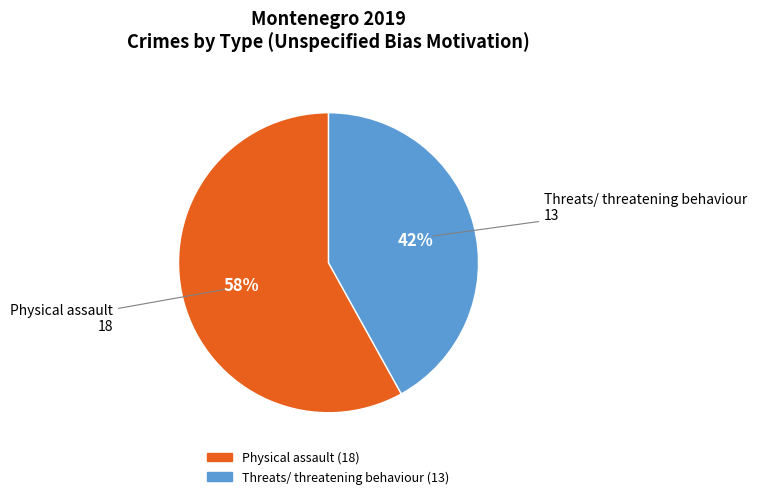

Is there any slice that represents more than half of the pie?

Yes